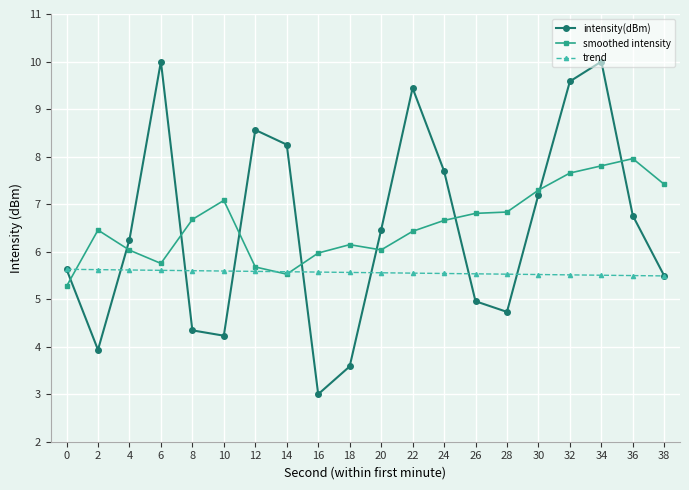

Which series ends up on top after the final intersection of smoothed intensity and intensity(dBm)?

smoothed intensity